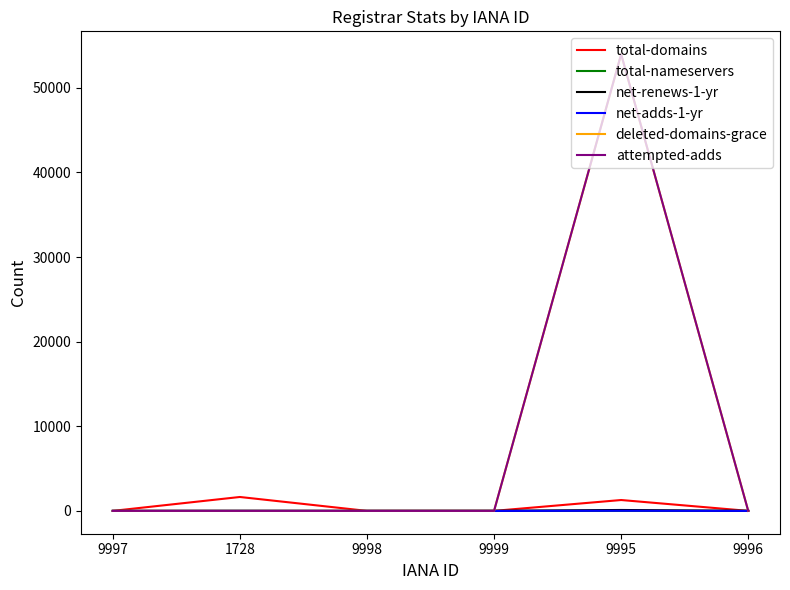

True or false: deleted-domains-grace has a value of 0 at 9998.

True